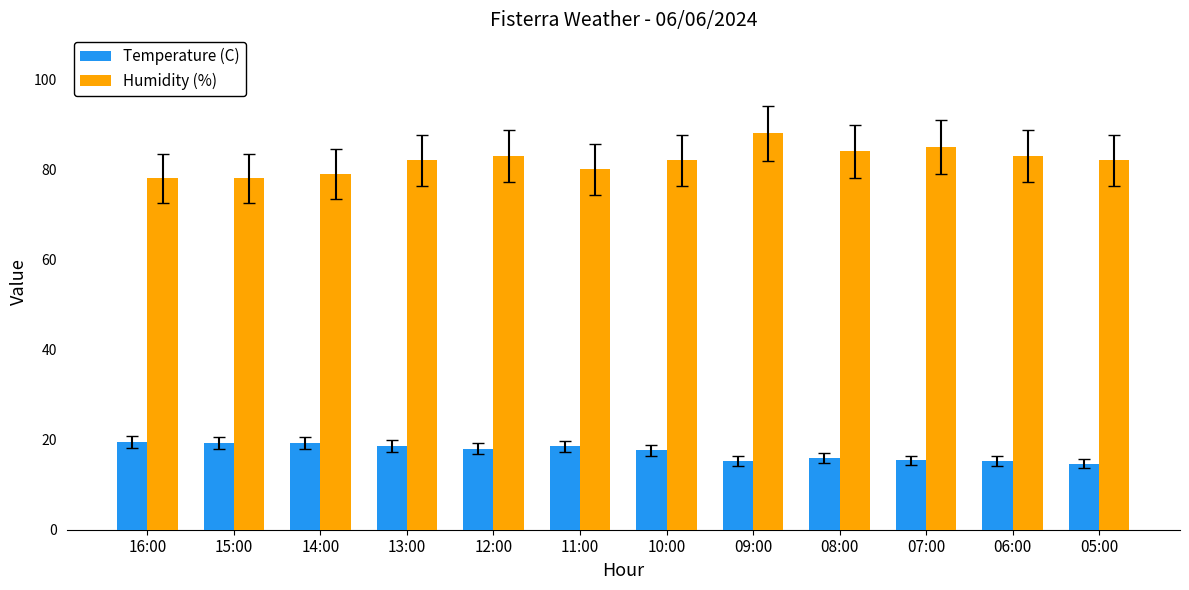

Which series has the largest range (max minus min)?

Humidity (%)